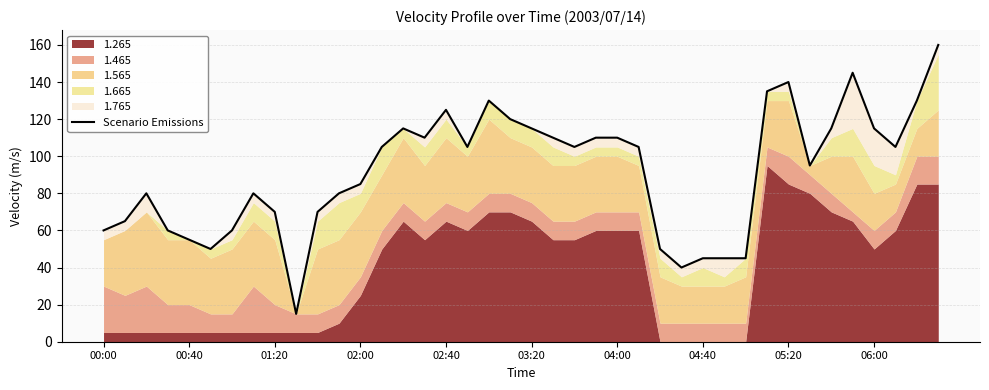

Approximately how many times larger is the value at 04:00 compared to 14?

0.5